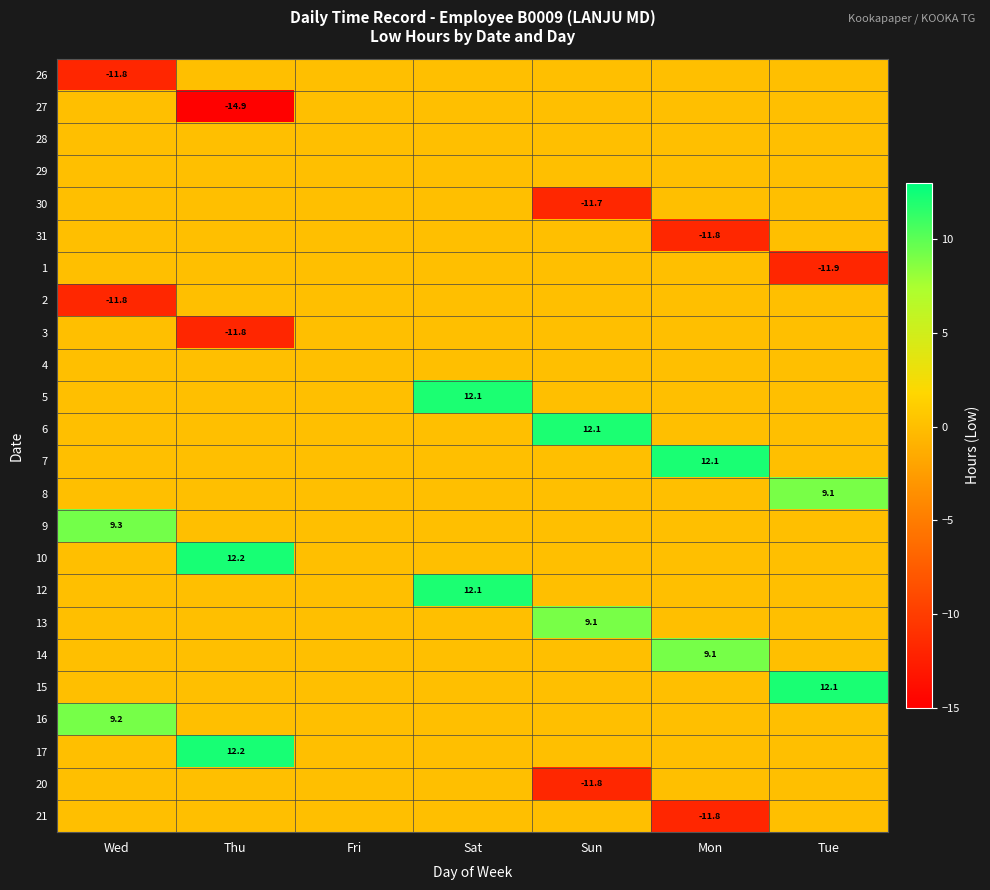

What is the spread (max minus min) of values at Mon?

24.0